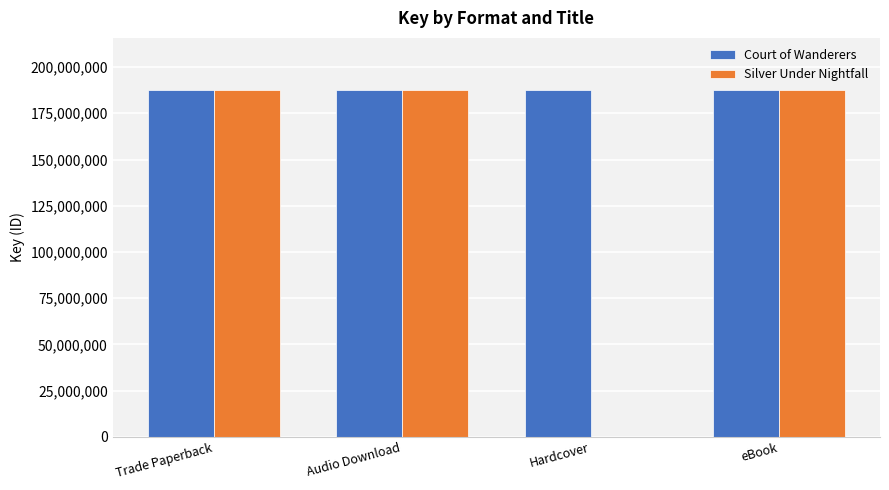

Between Trade Paperback and Hardcover, which series saw the biggest shift?

Silver Under Nightfall